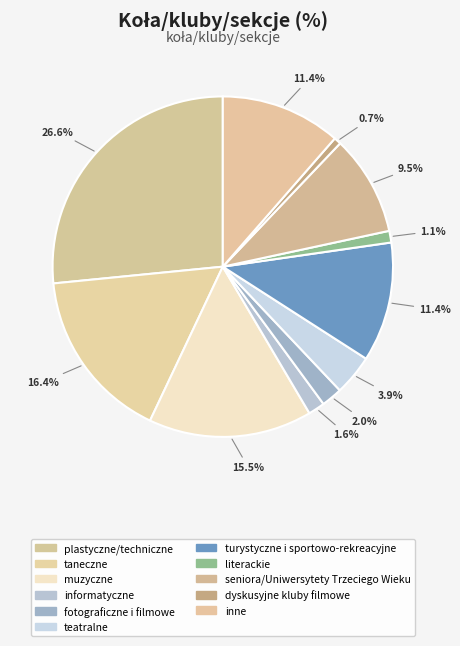

The informatyczne slice represents 2% of the pie. True or false?

True